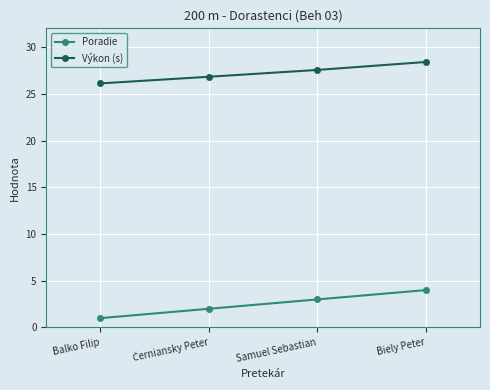

Count the number of data series in this chart.

2